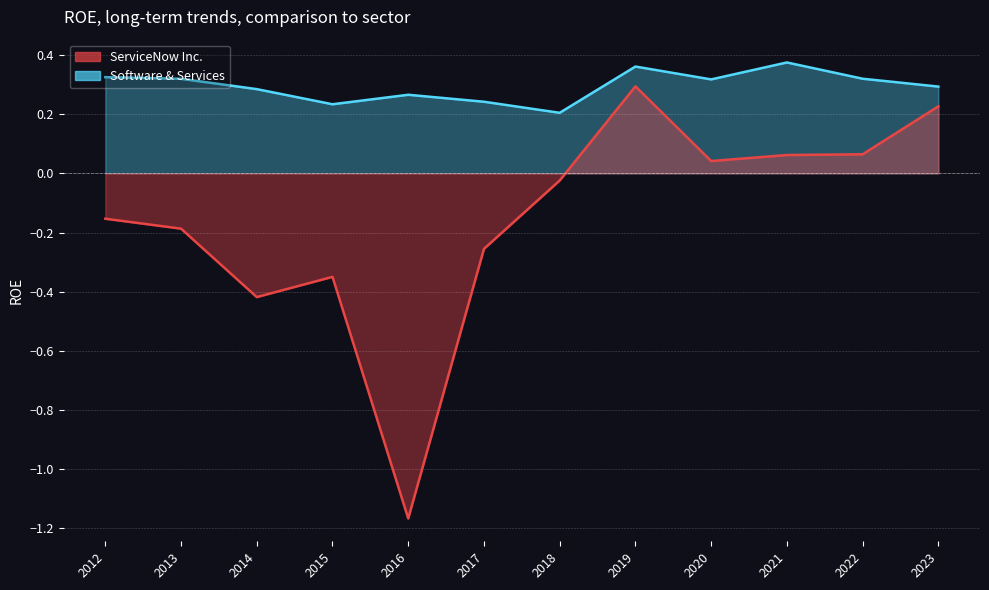

Is it true that Software & Services equals 0.3 at 2013?

True